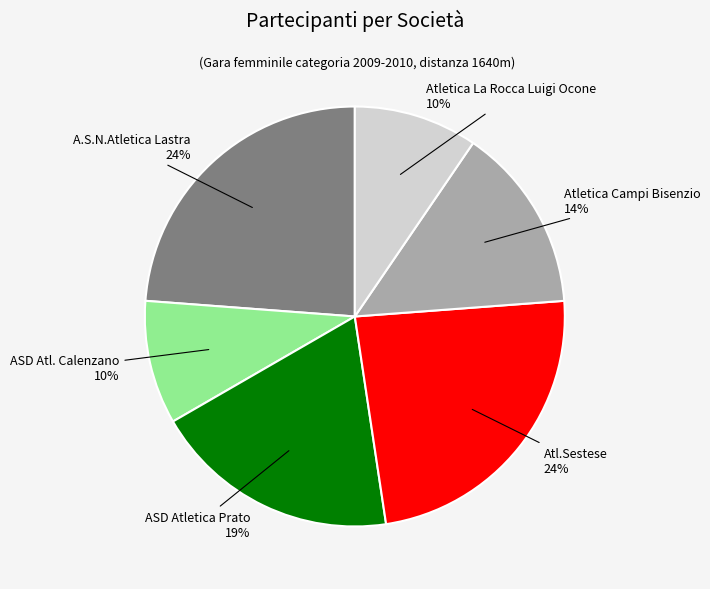

Is there a majority slice in this chart?

No